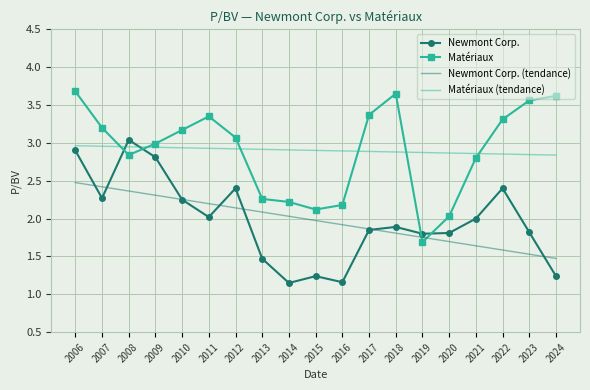

True or false: Newmont Corp. and Matériaux cross at least once.

True